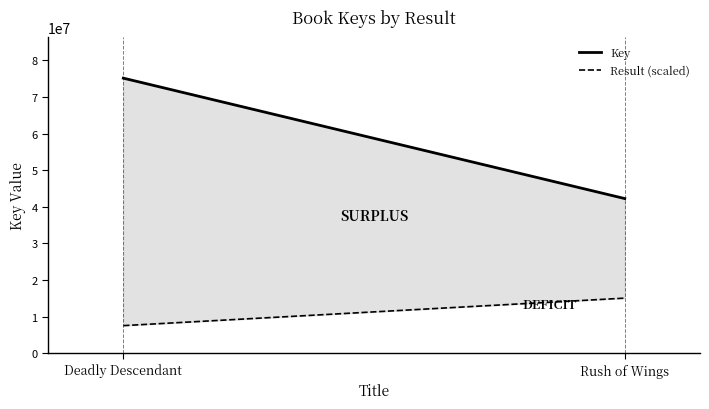

What is the difference between the maximum and minimum values in the Result (scaled) series?

7514657.2